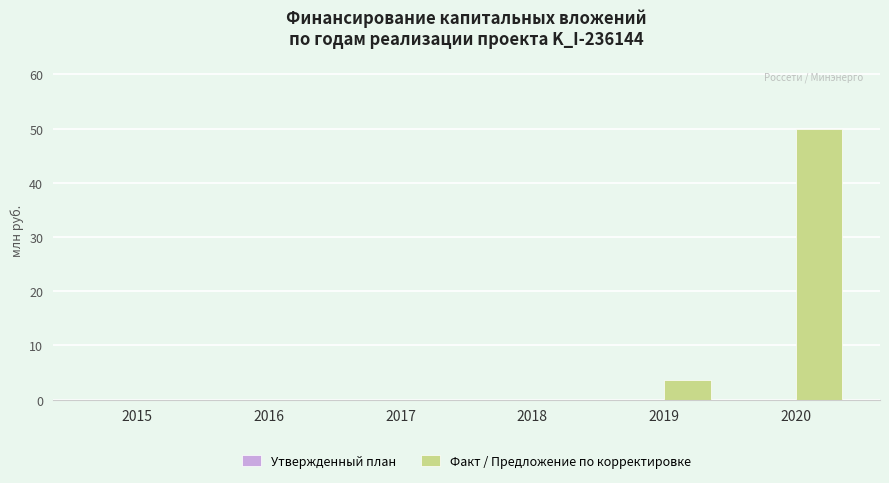

How many data points does each series have?

6